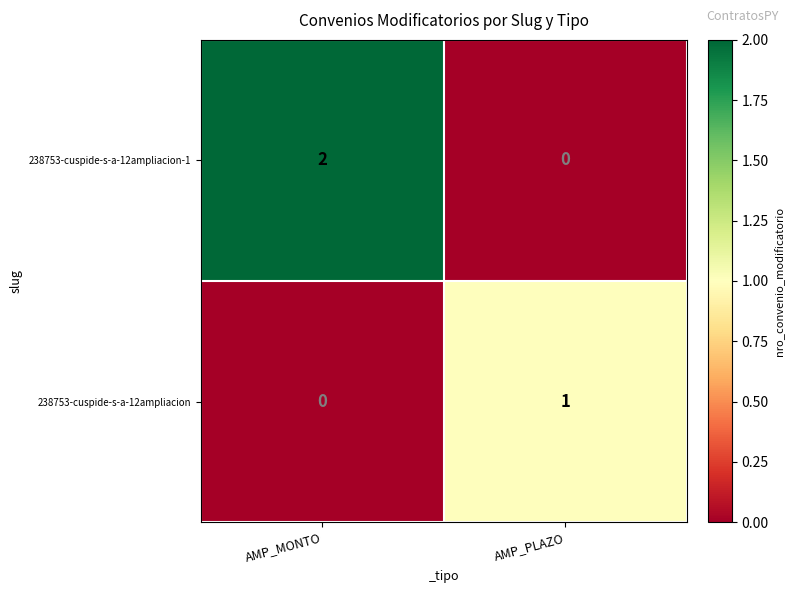

Reading right to left, what are all the values shown in this chart?

238753-cuspide-s-a-12ampliacion-1: AMP_PLAZO=0	AMP_MONTO=2
238753-cuspide-s-a-12ampliacion: AMP_PLAZO=1	AMP_MONTO=0